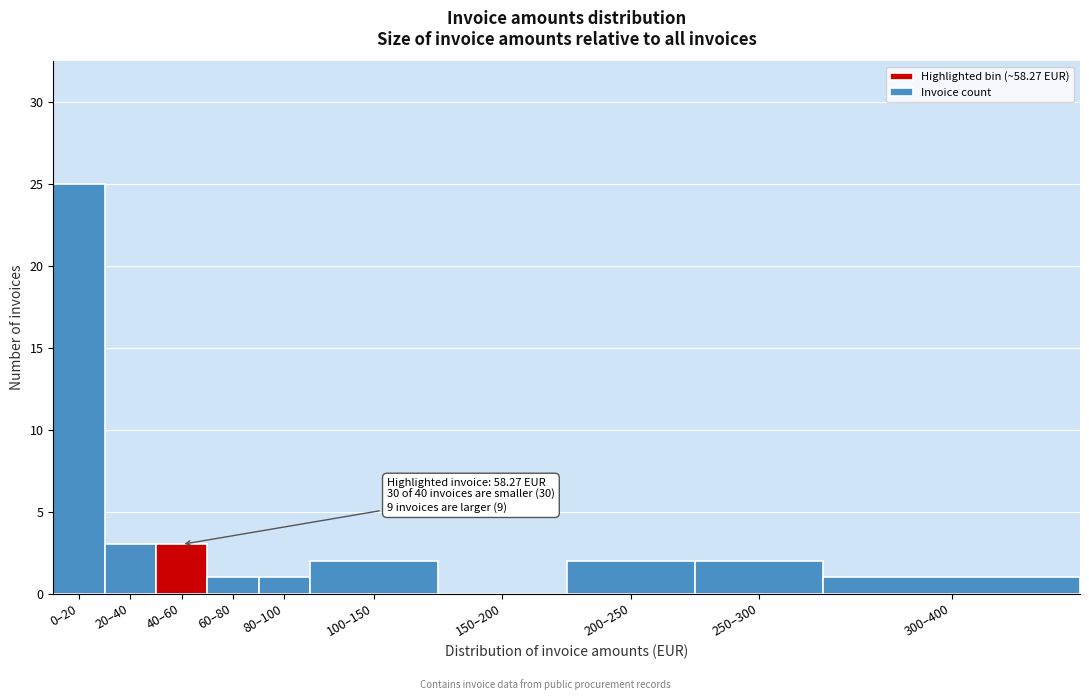

Reading right to left, what are all the values shown in this chart?

300–400=1	250–300=2	200–250=2	150–200=0	100–150=2	80–100=1	60–80=1	40–60=3	20–40=3	0–20=25